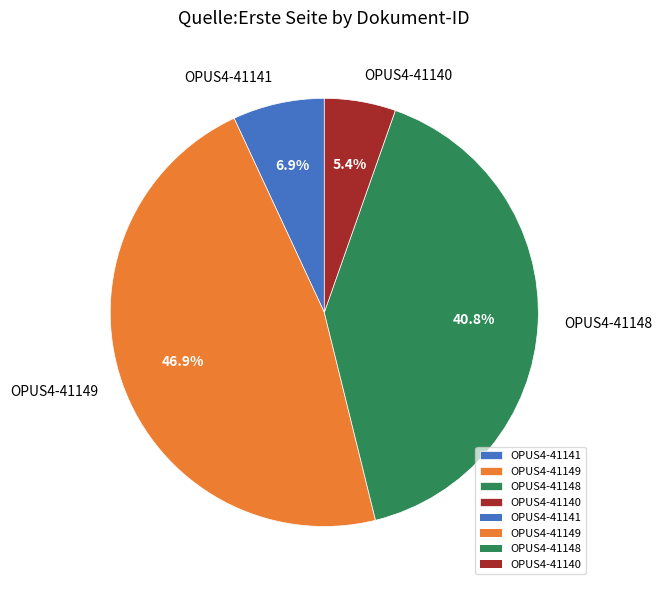

Is it true that OPUS4-41148 is 34% of the pie?

False